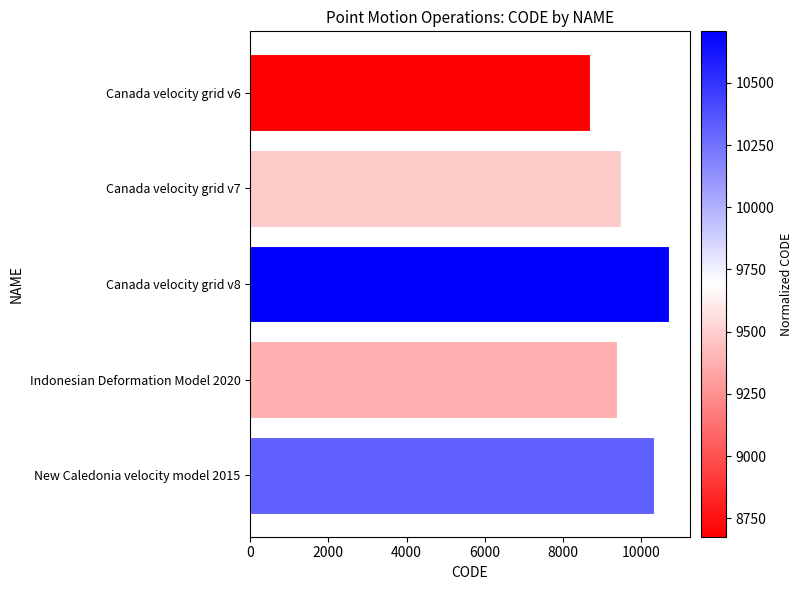

Rank the categories by value from highest to lowest.

Canada velocity grid v8, New Caledonia velocity model 2015, Canada velocity grid v7, Indonesian Deformation Model 2020, Canada velocity grid v6